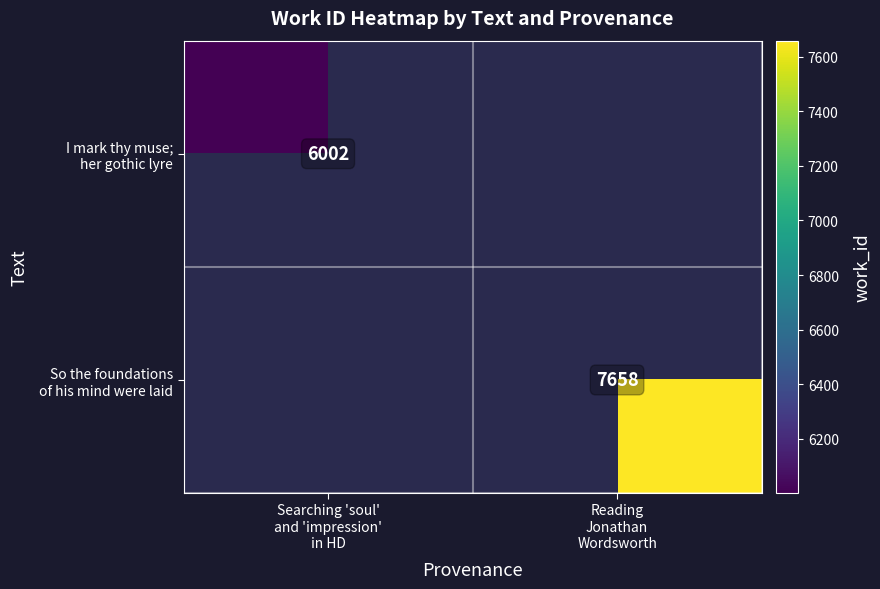

Which series has the widest spread of values?

I mark thy muse; her gothic lyre